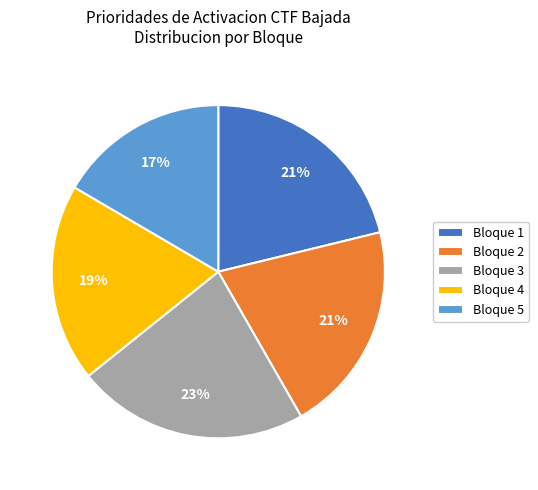

Is it true that Bloque 1 is 21% of the pie?

True